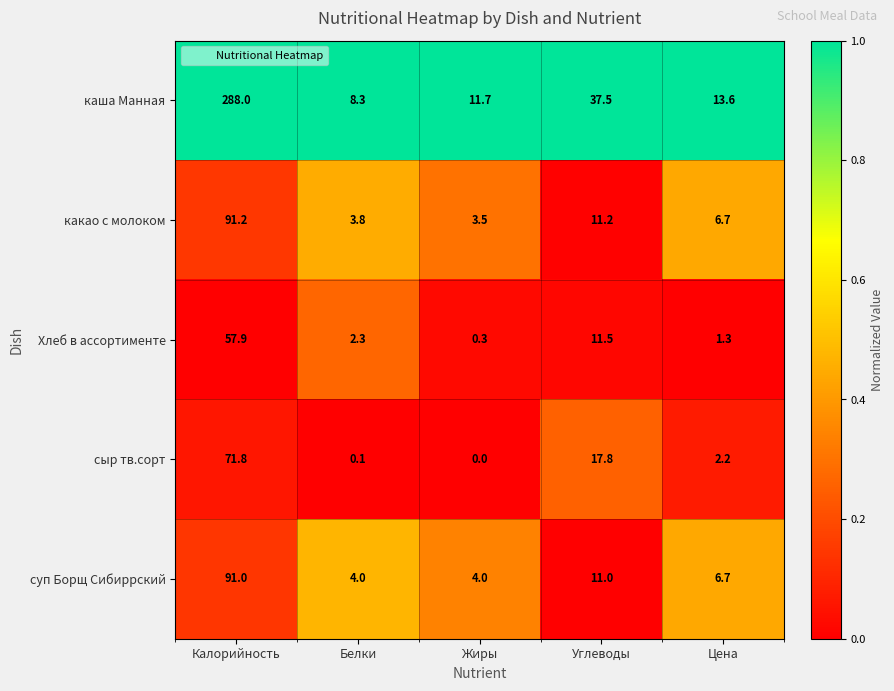

What is the spread (max minus min) of values at Калорийность?

230.1